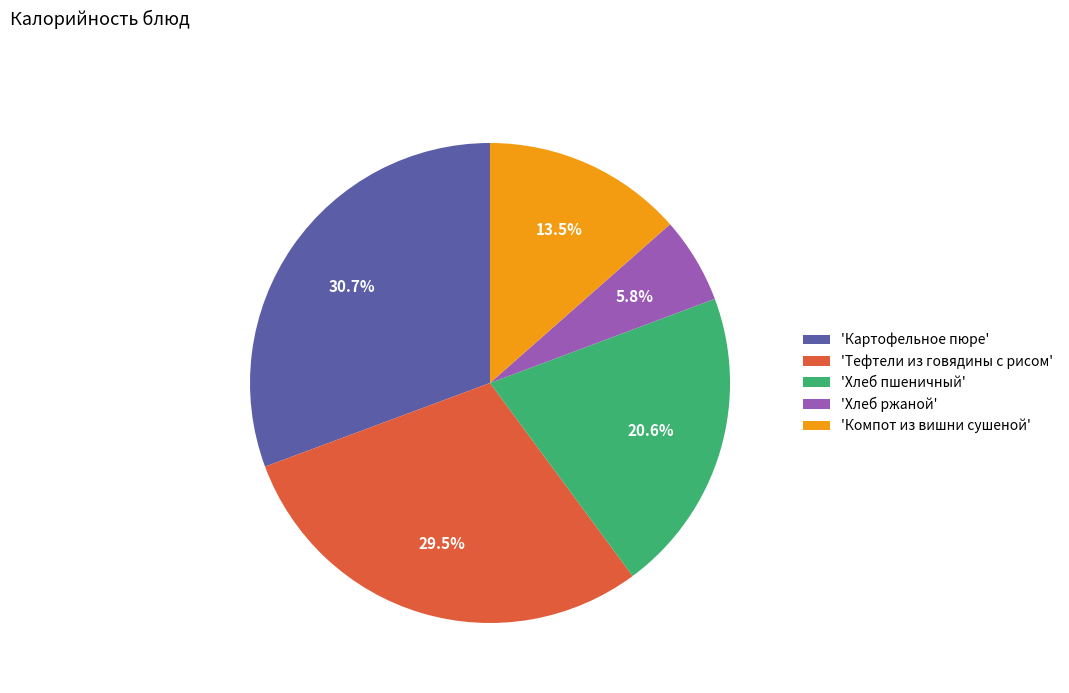

How many slices are in this pie chart?

5